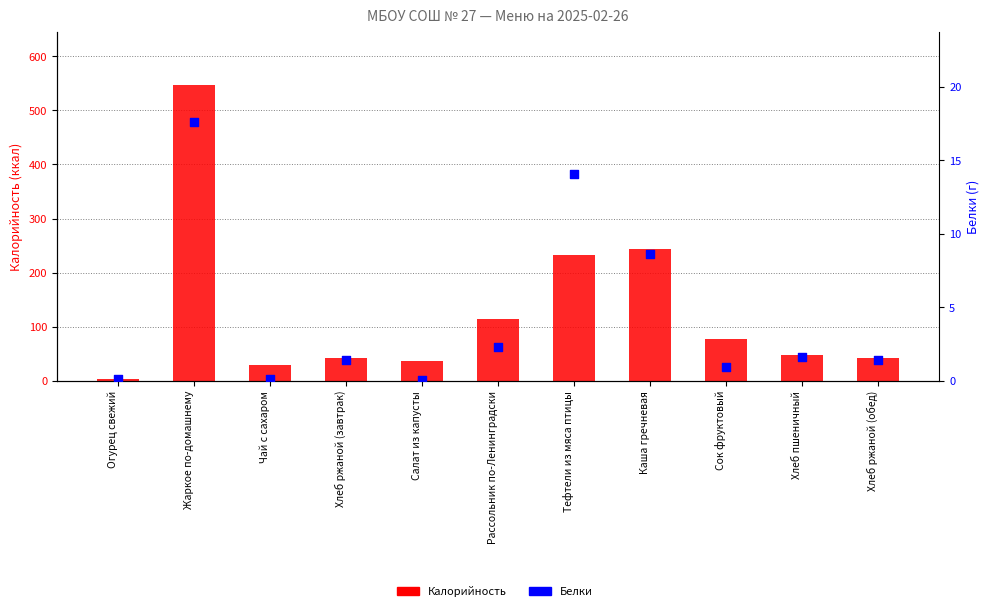

What is the total value across all series at Тефтели из мяса птицы?

245.8